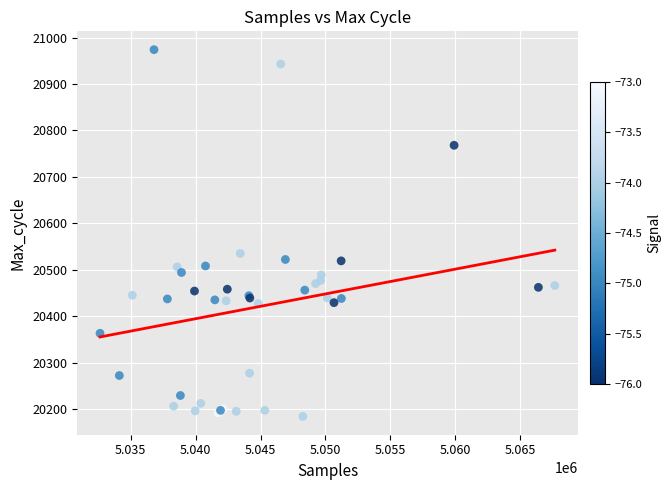

What Y value in the scatter plot is closest to 20579?

20535